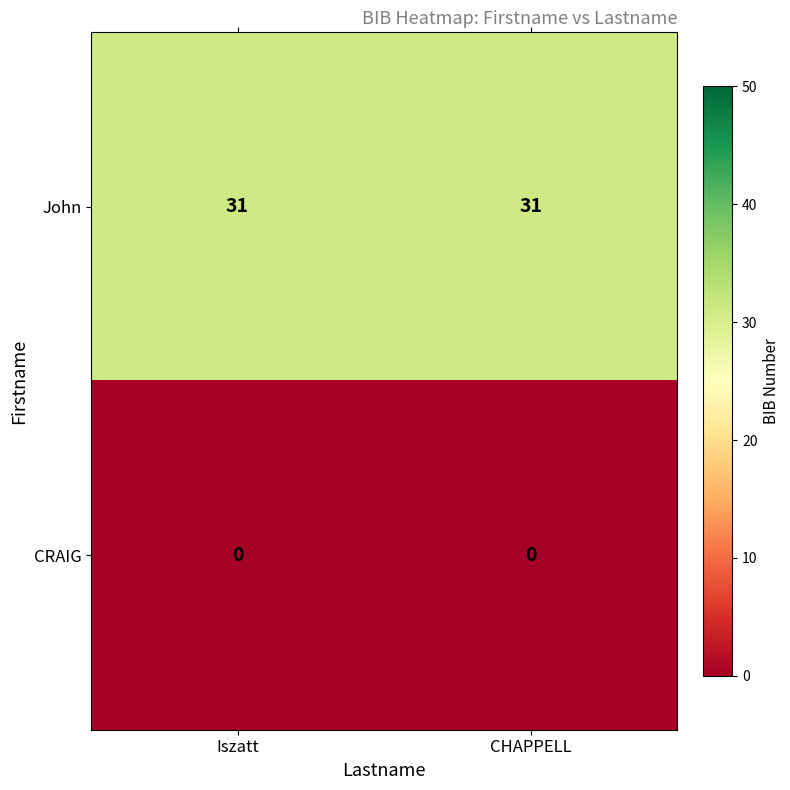

What is the total value across all series at Iszatt?

31